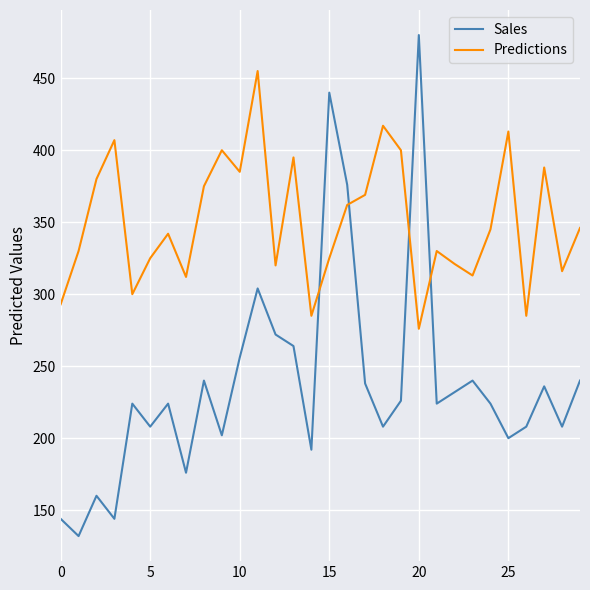

Which series has the largest range (max minus min)?

Sales